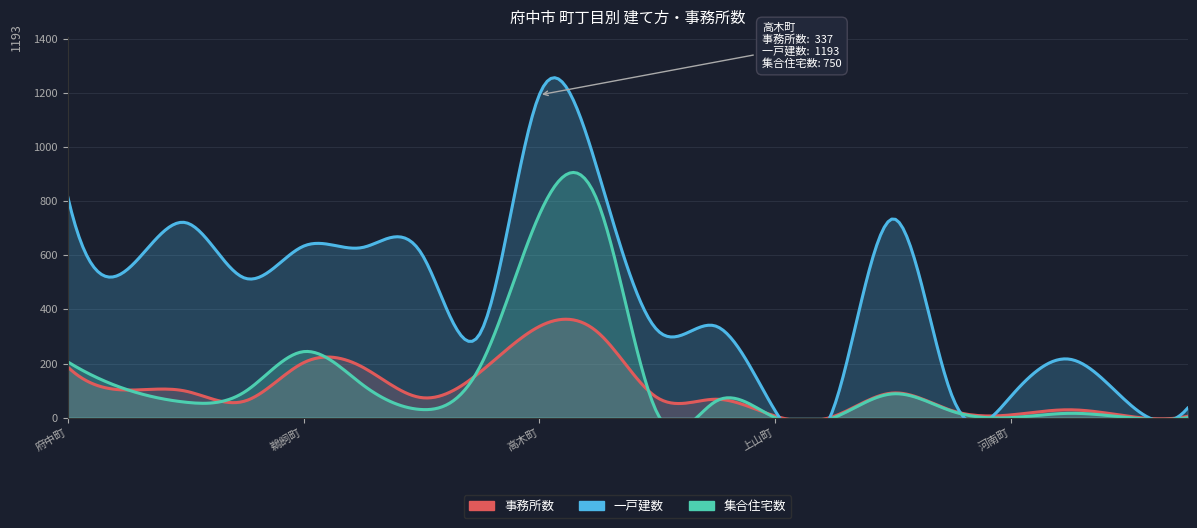

Rank the series at 出口町 from highest to lowest value.

一戸建数, 集合住宅数, 事務所数